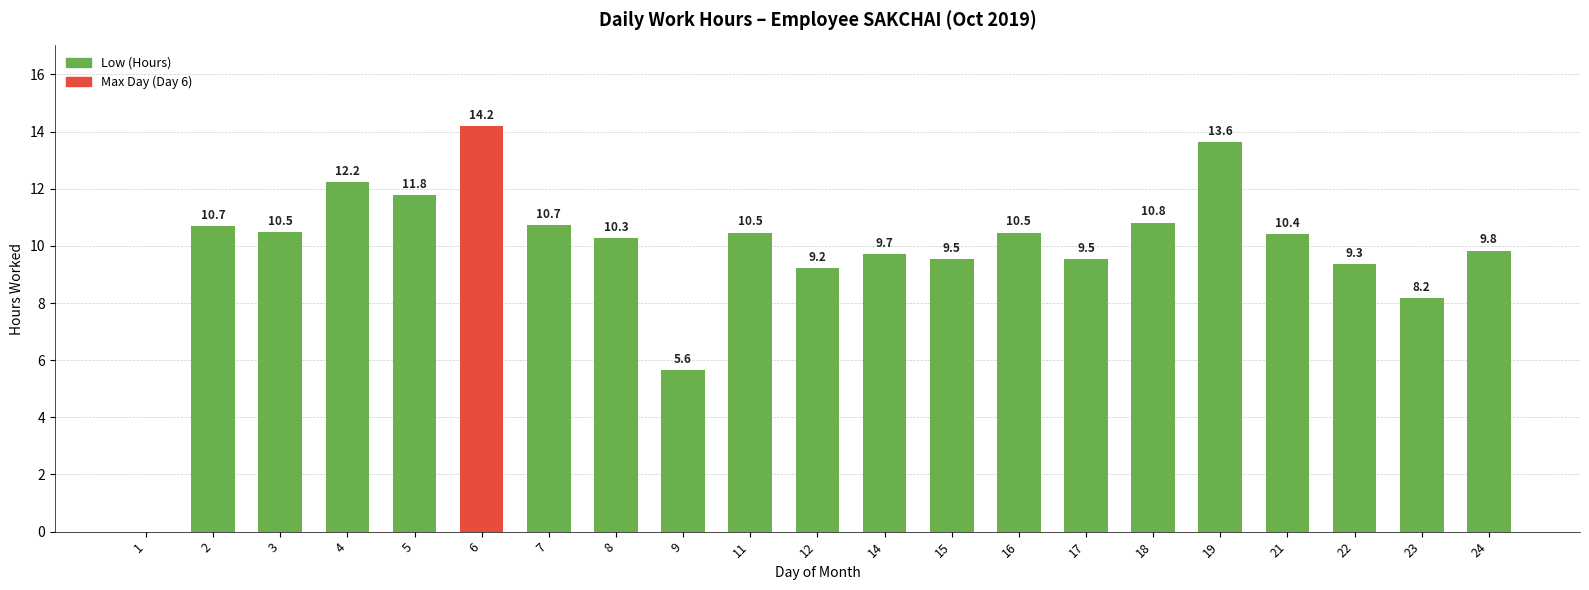

What is the average value?

9.9